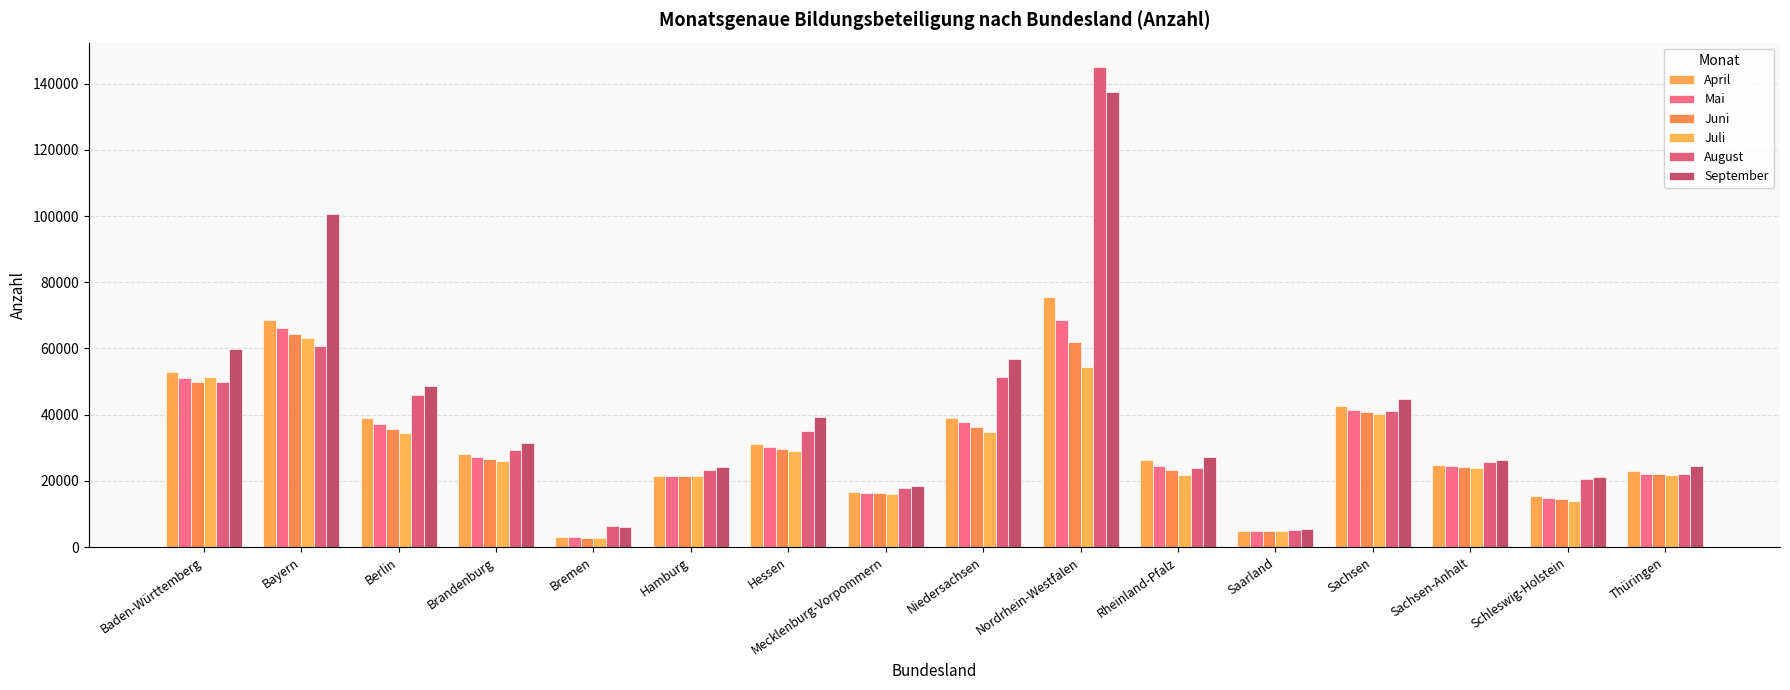

Reading left to right, extract all data points from this chart.

April: Baden-Württemberg=52939	Bayern=68465	Berlin=38856	Brandenburg=28231	Bremen=3164	Hamburg=21421	Hessen=31190	Mecklenburg-Vorpommern=16633	Niedersachsen=39066	Nordrhein-Westfalen=75561	Rheinland-Pfalz=26197	Saarland=4905	Sachsen=42499	Sachsen-Anhalt=24784	Schleswig-Holstein=15554	Thüringen=22970
Mai: Baden-Württemberg=51016	Bayern=66182	Berlin=37245	Brandenburg=27290	Bremen=2964	Hamburg=21353	Hessen=30307	Mecklenburg-Vorpommern=16338	Niedersachsen=37667	Nordrhein-Westfalen=68523	Rheinland-Pfalz=24356	Saarland=4804	Sachsen=41492	Sachsen-Anhalt=24409	Schleswig-Holstein=14970	Thüringen=22182
Juni: Baden-Württemberg=50016	Bayern=64318	Berlin=35815	Brandenburg=26605	Bremen=2800	Hamburg=21447	Hessen=29748	Mecklenburg-Vorpommern=16240	Niedersachsen=36210	Nordrhein-Westfalen=61960	Rheinland-Pfalz=23417	Saarland=4814	Sachsen=40855	Sachsen-Anhalt=24311	Schleswig-Holstein=14427	Thüringen=21994
Juli: Baden-Württemberg=51329	Bayern=63197	Berlin=34532	Brandenburg=26005	Bremen=2640	Hamburg=21509	Hessen=28997	Mecklenburg-Vorpommern=16126	Niedersachsen=34689	Nordrhein-Westfalen=54499	Rheinland-Pfalz=21753	Saarland=4741	Sachsen=40071	Sachsen-Anhalt=23864	Schleswig-Holstein=13897	Thüringen=21669
August: Baden-Württemberg=49915	Bayern=60656	Berlin=45841	Brandenburg=29353	Bremen=6326	Hamburg=23260	Hessen=35162	Mecklenburg-Vorpommern=17749	Niedersachsen=51504	Nordrhein-Westfalen=145156	Rheinland-Pfalz=23886	Saarland=5054	Sachsen=41021	Sachsen-Anhalt=25642	Schleswig-Holstein=20509	Thüringen=22034
September: Baden-Württemberg=59986	Bayern=100591	Berlin=48625	Brandenburg=31457	Bremen=6183	Hamburg=24254	Hessen=39156	Mecklenburg-Vorpommern=18470	Niedersachsen=56847	Nordrhein-Westfalen=137629	Rheinland-Pfalz=27189	Saarland=5466	Sachsen=44840	Sachsen-Anhalt=26428	Schleswig-Holstein=21229	Thüringen=24546